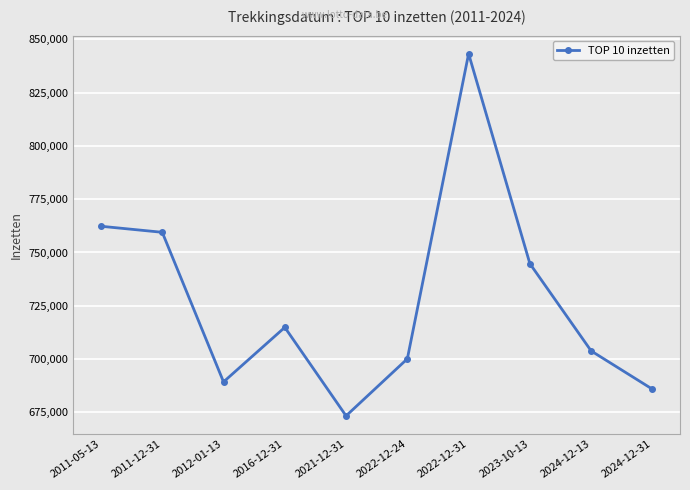

True or false: the data shows 946114.9 at 2022-12-24.

False